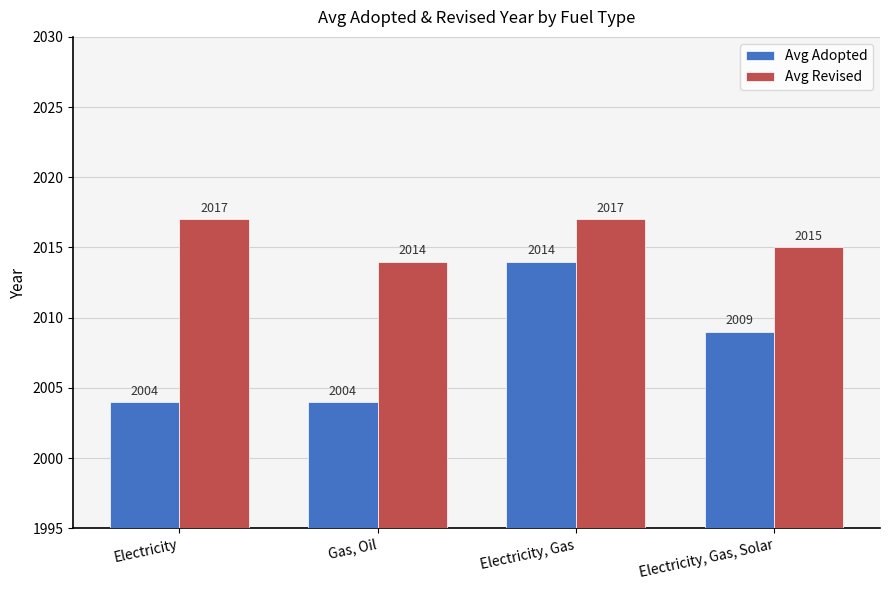

What is the total value across all series at Electricity, Gas, Solar?

4024